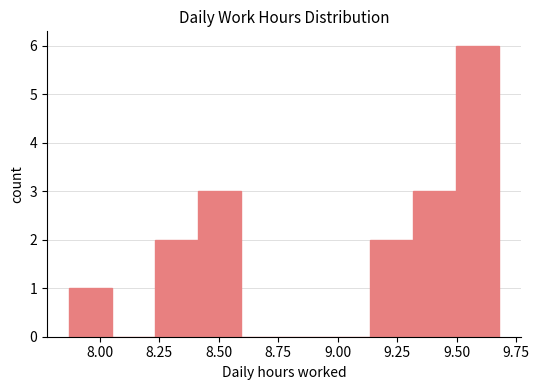

Around what value on the x-axis is the tallest bar? Give the approximate position of its centre, as read against the axis.

9.60